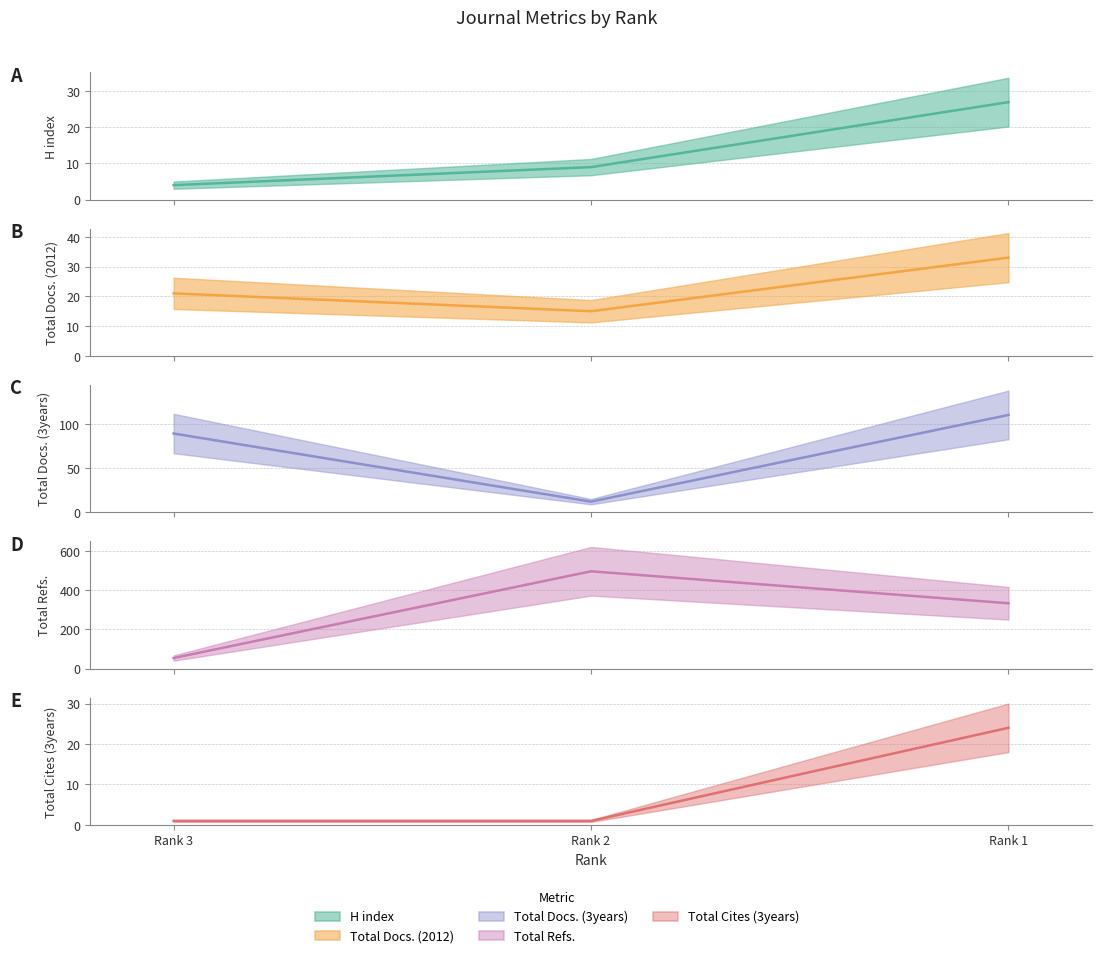

At which label does Total Docs. (2012) reach its minimum?

Rank 2